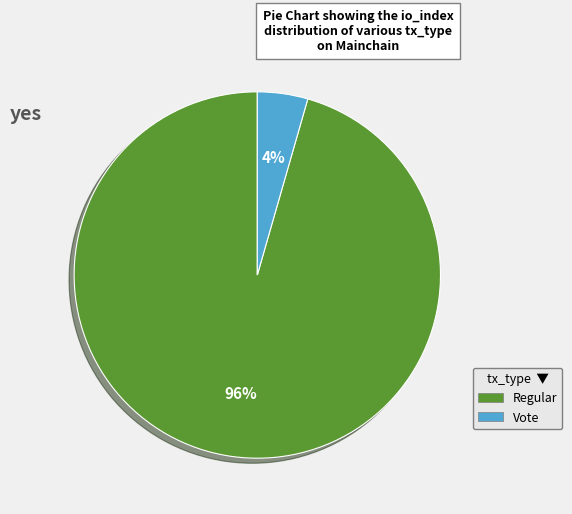

Is there a majority slice in this chart?

Yes